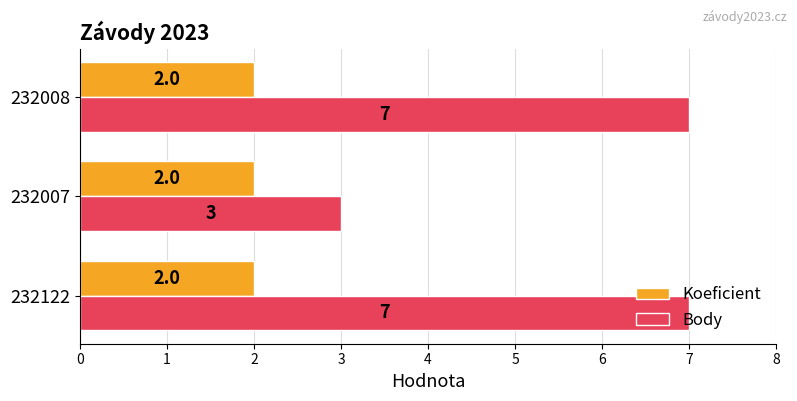

Which series has the largest total across all categories?

Body